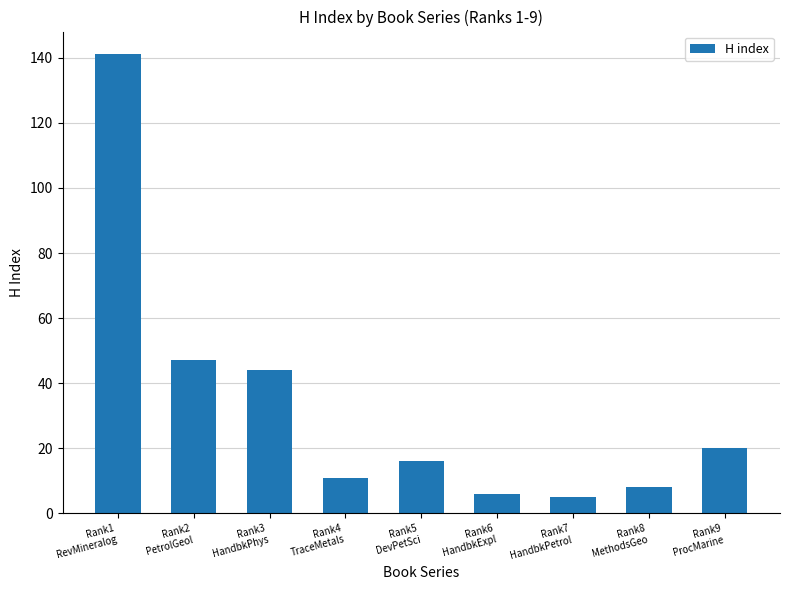

How many distinct data groups are displayed?

1